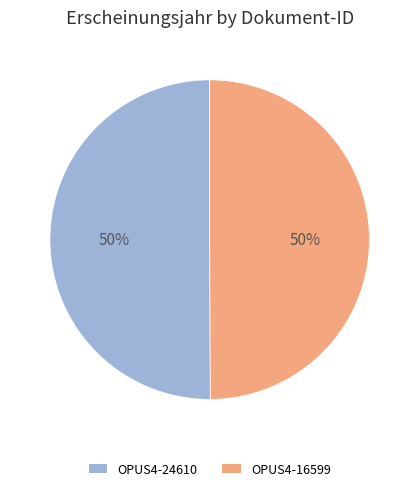

How many slices are in this pie chart?

2